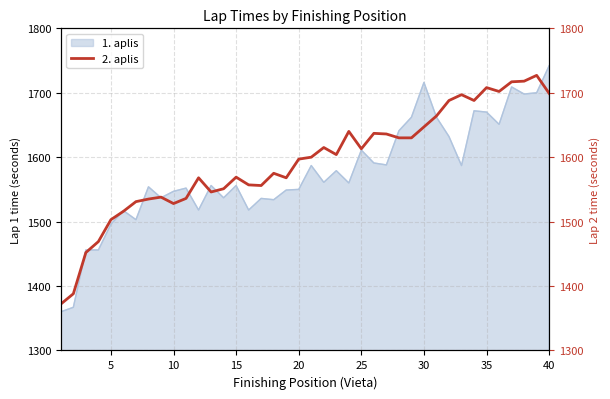

Is it true that 1. aplis equals 1742 at 40?

True